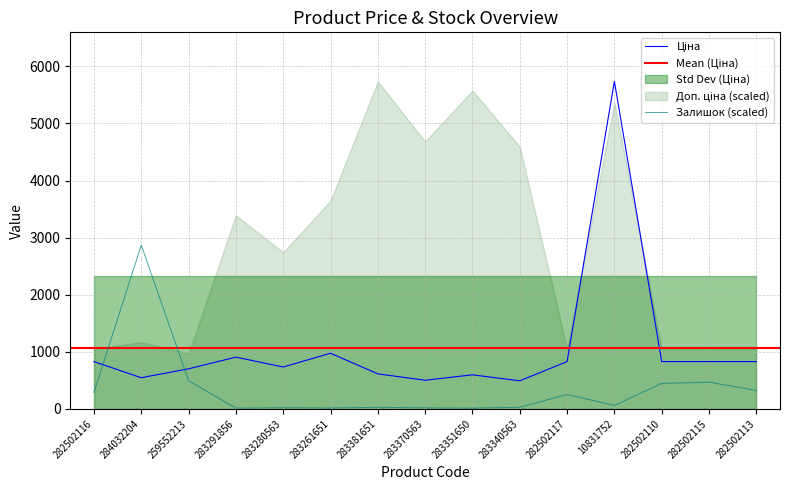

How many values in the Залишок series exceed 59?

8